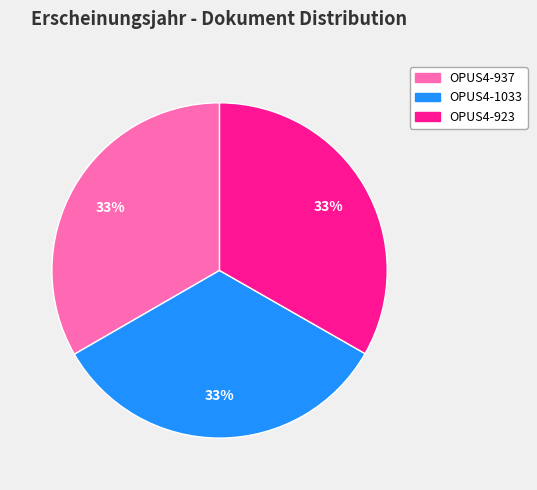

Does any single category account for the majority?

No